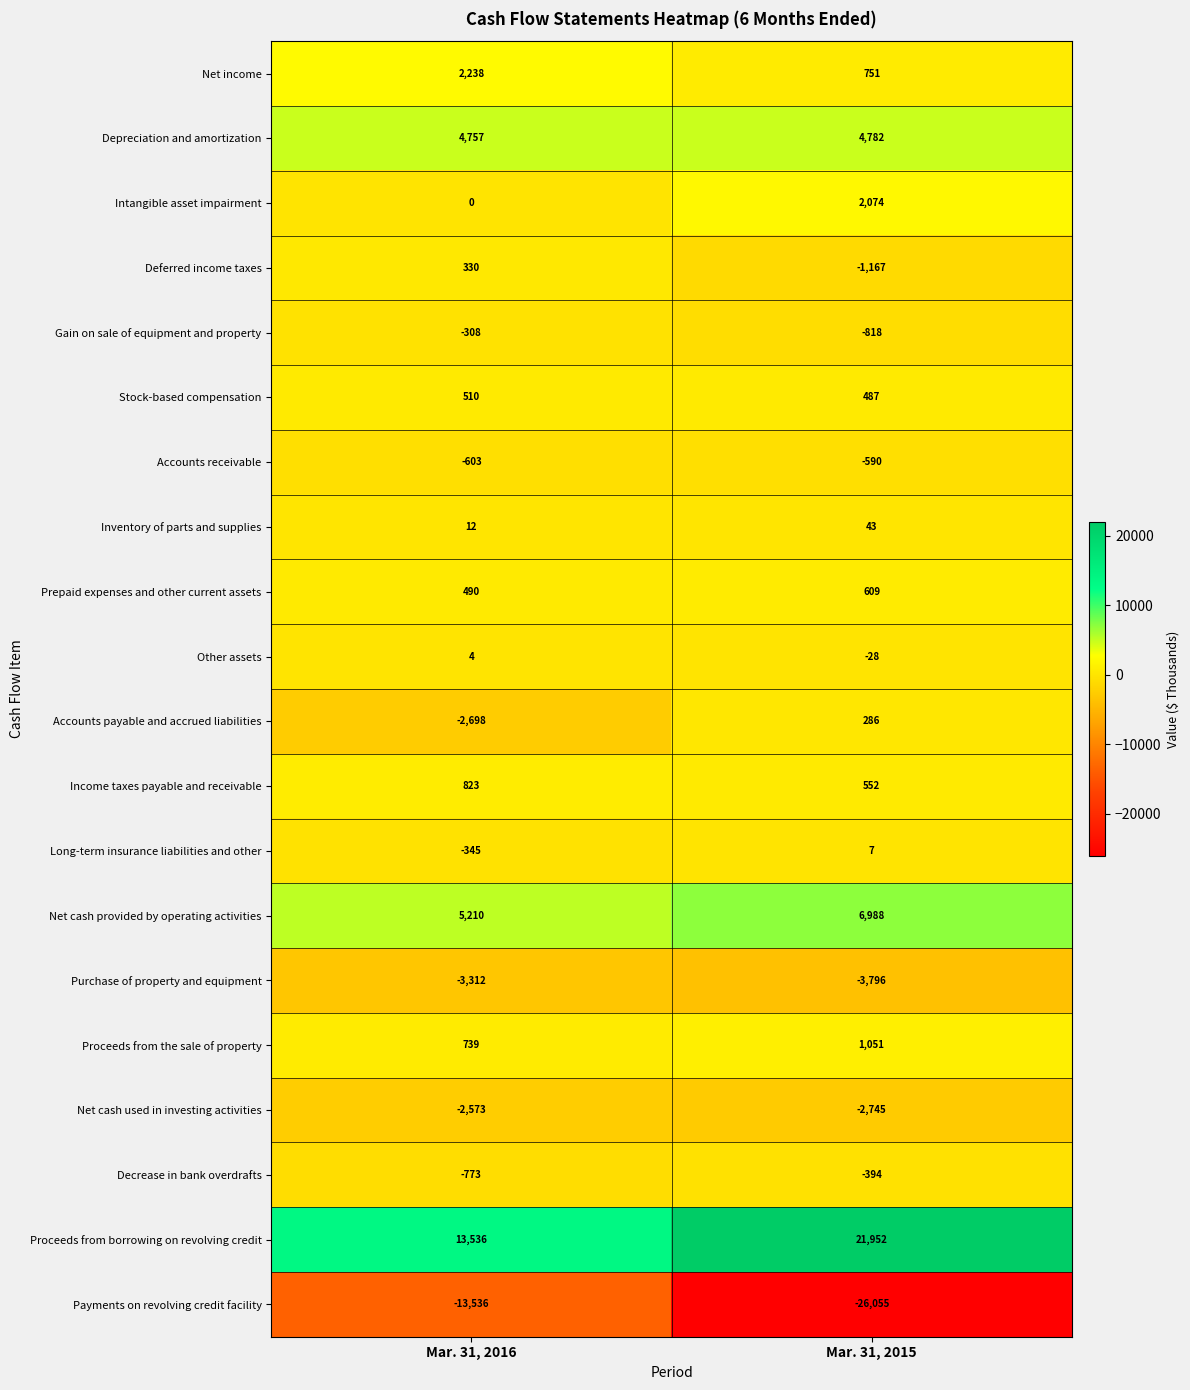

What is the total value across all series at Mar. 31, 2016?

4501